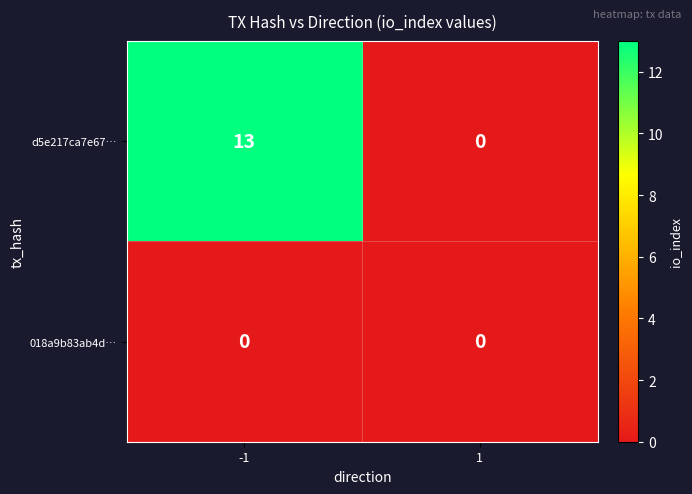

What is the difference between the maximum and minimum values in the d5e217ca7e67… series?

13